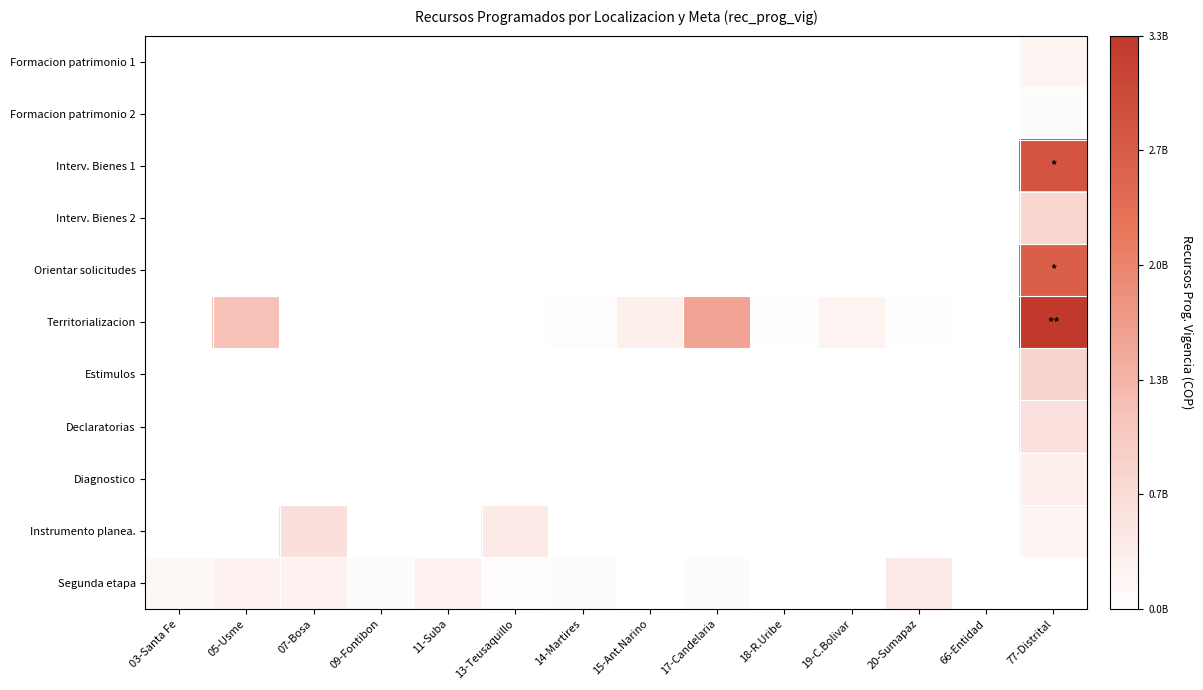

Between 09-Fontibon and 19-C.Bolivar, which series saw the biggest shift?

Territorializacion